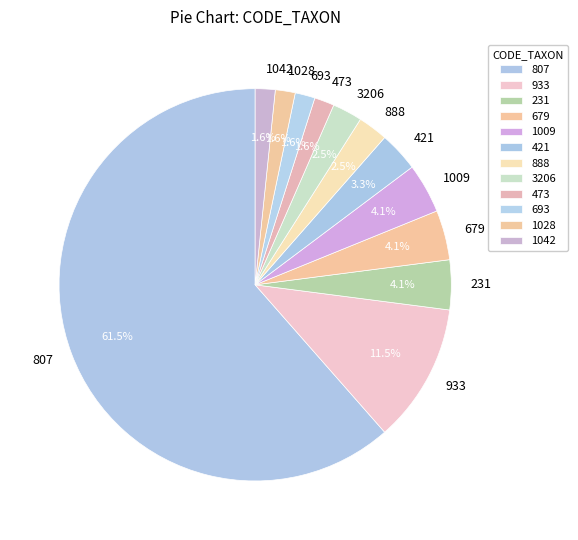

Which has a higher value, 933 or 679?

933